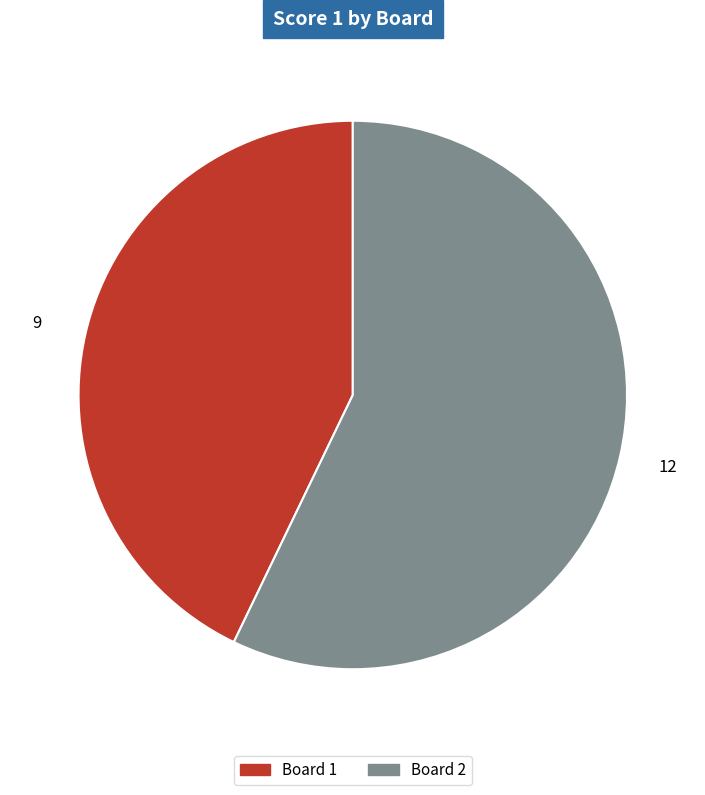

Is there a majority slice in this chart?

Yes